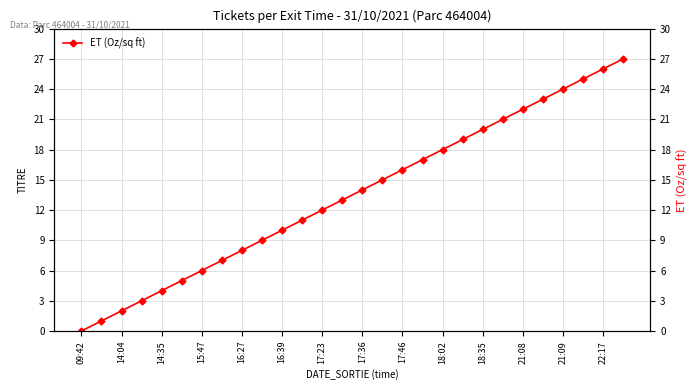

What position from the left is 17:36?

15